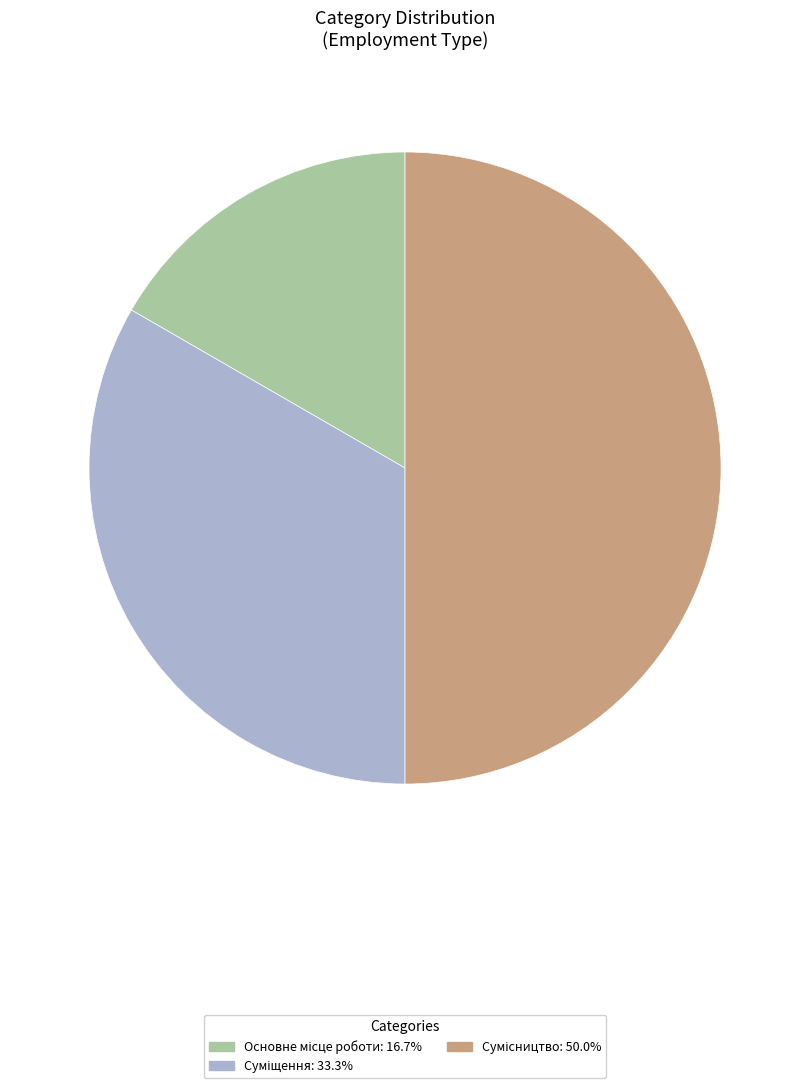

Which slice is the smallest?

Основне місце роботи